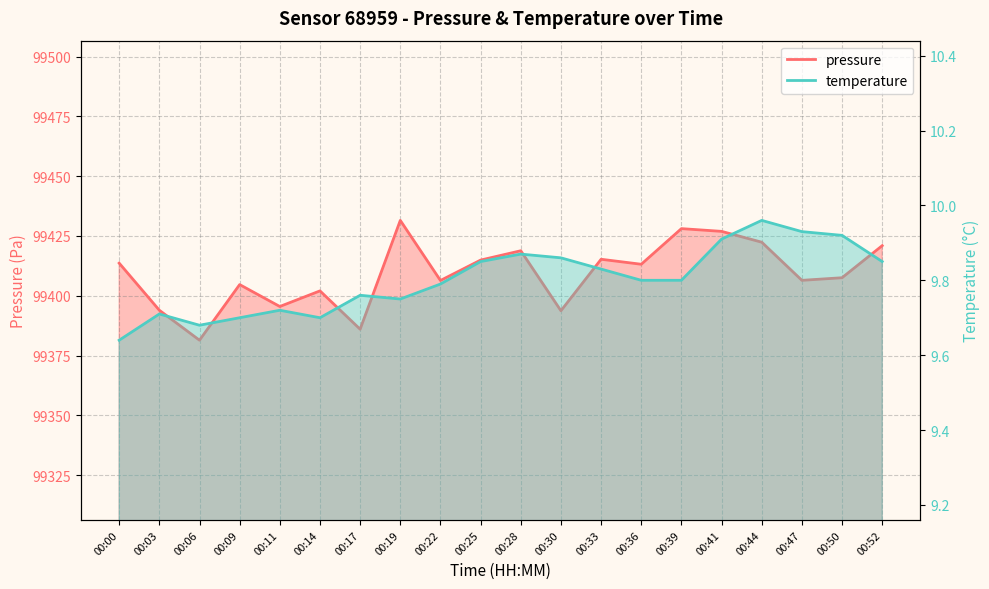

What is the difference between the pressure values at 00:14 and 00:39?

26.0